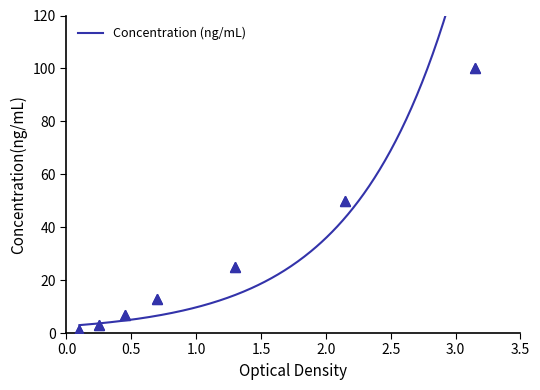

Between 3.0 and 0.0, which is larger?

3.0